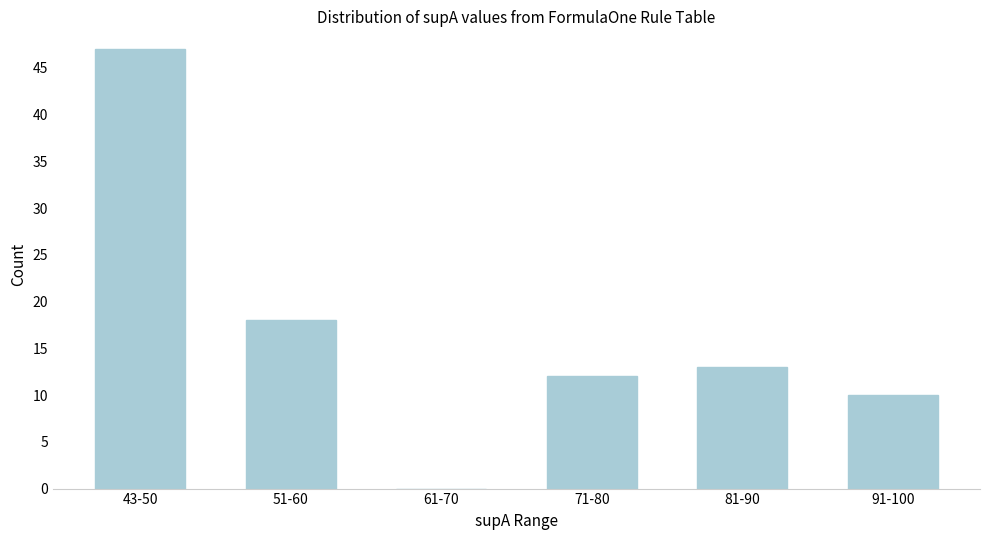

What is the ratio of the value at 71-80 to the value at 91-100?

1.2